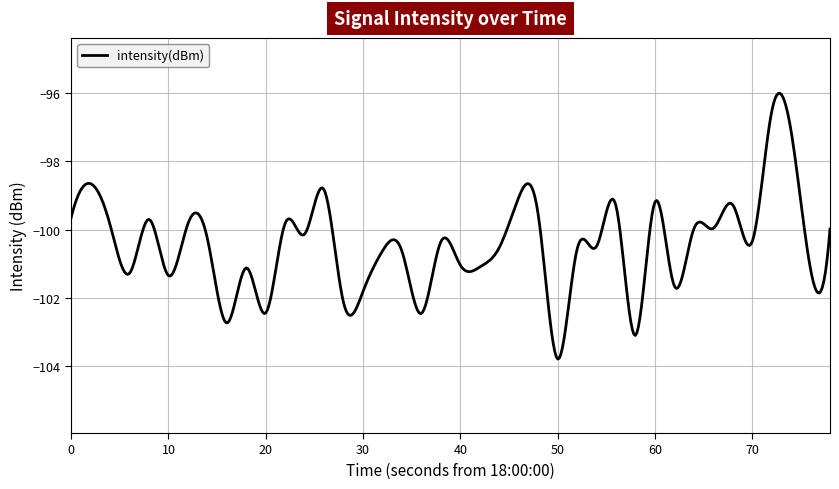

What is the smallest value displayed?

-103.8